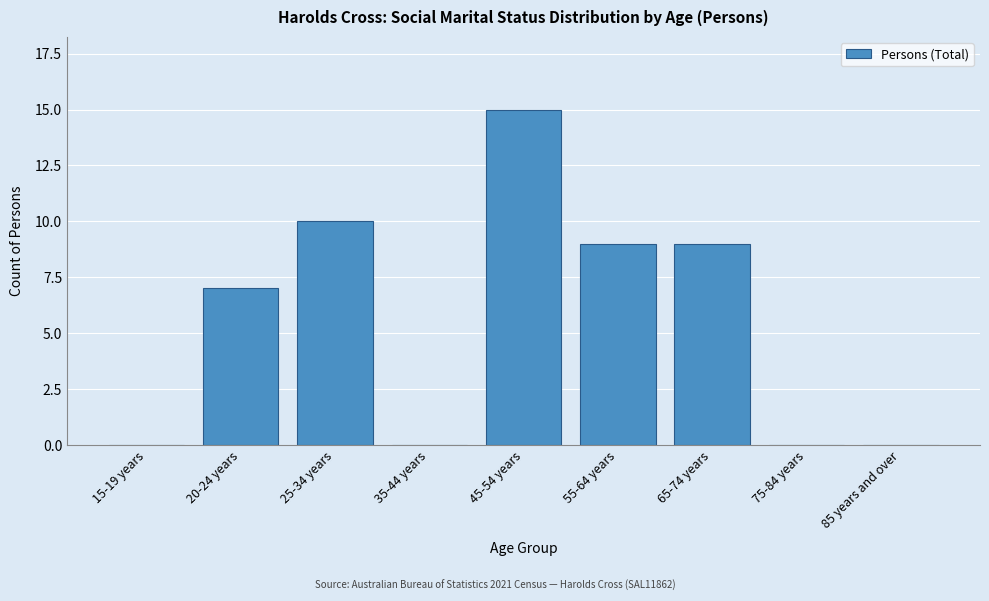

Reading left to right, list all the values displayed in this chart.

15-19 years=0	20-24 years=7	25-34 years=10	35-44 years=0	45-54 years=15	55-64 years=9	65-74 years=9	75-84 years=0	85 years and over=0